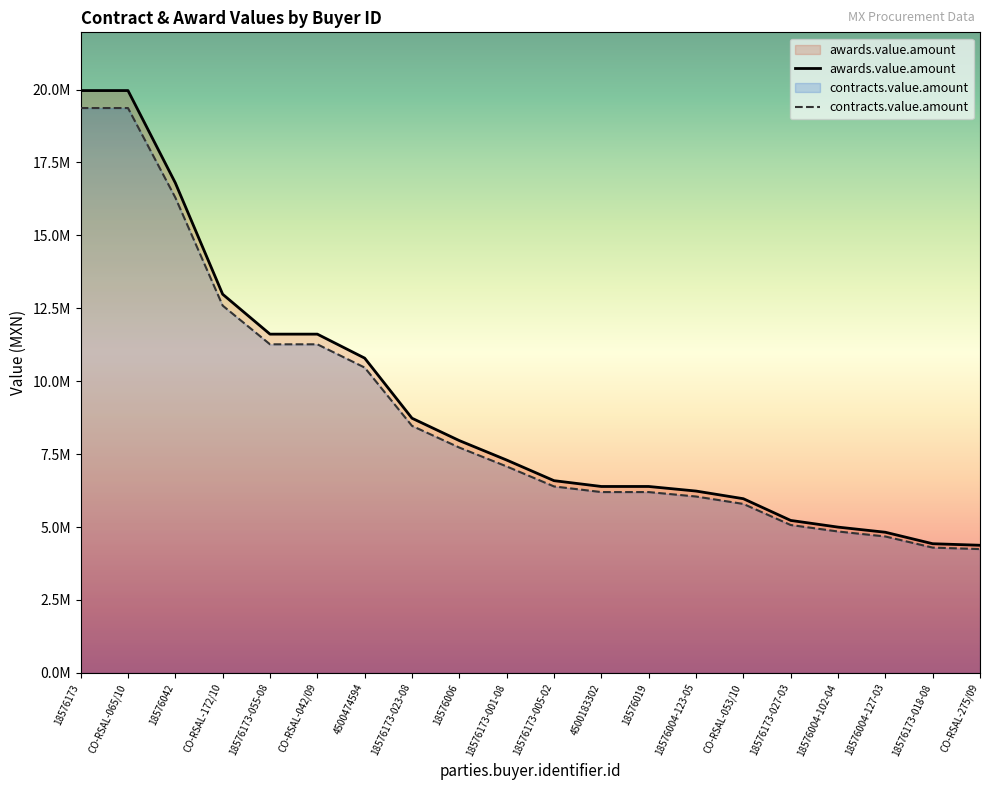

At which label is contracts.value.amount closest to 11806011?

18576173-055-08